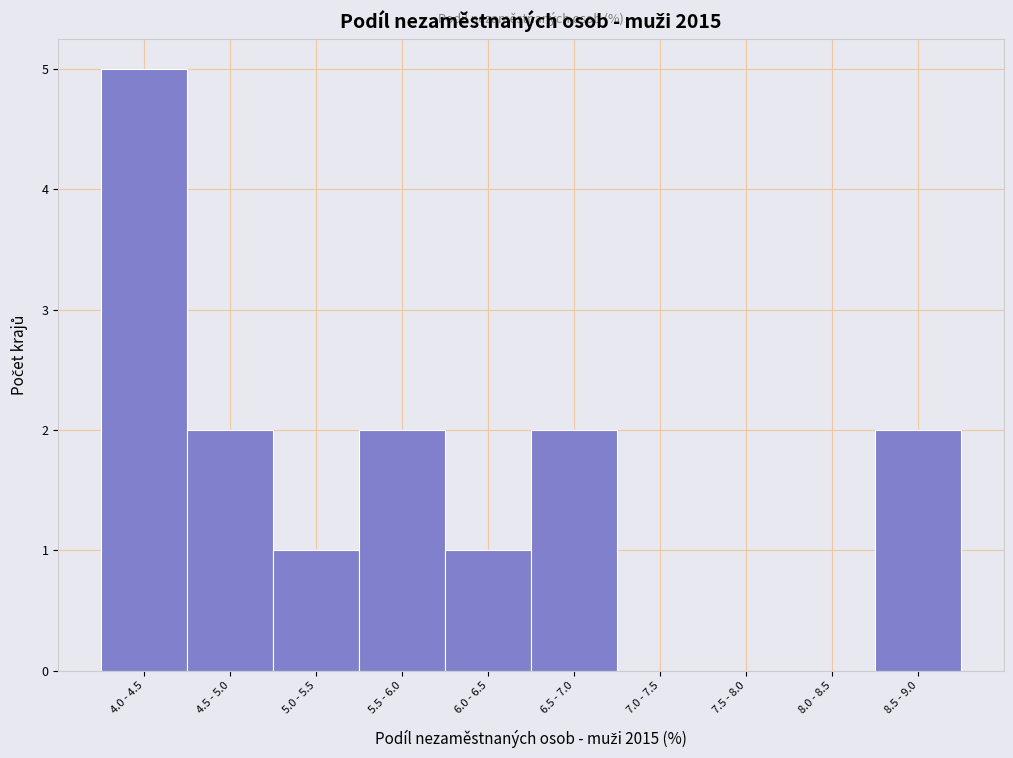

Reading left to right, list all the values displayed in this chart.

4.0 - 4.5=5	4.5 - 5.0=2	5.0 - 5.5=1	5.5 - 6.0=2	6.0 - 6.5=1	6.5 - 7.0=2	7.0 - 7.5=0	7.5 - 8.0=0	8.0 - 8.5=0	8.5 - 9.0=2